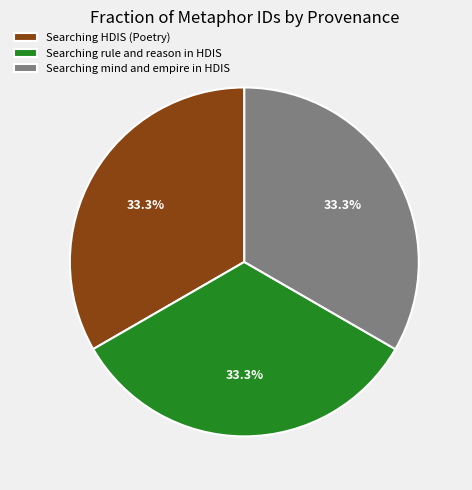

Is Searching mind and empire in HDIS the majority of the pie?

No